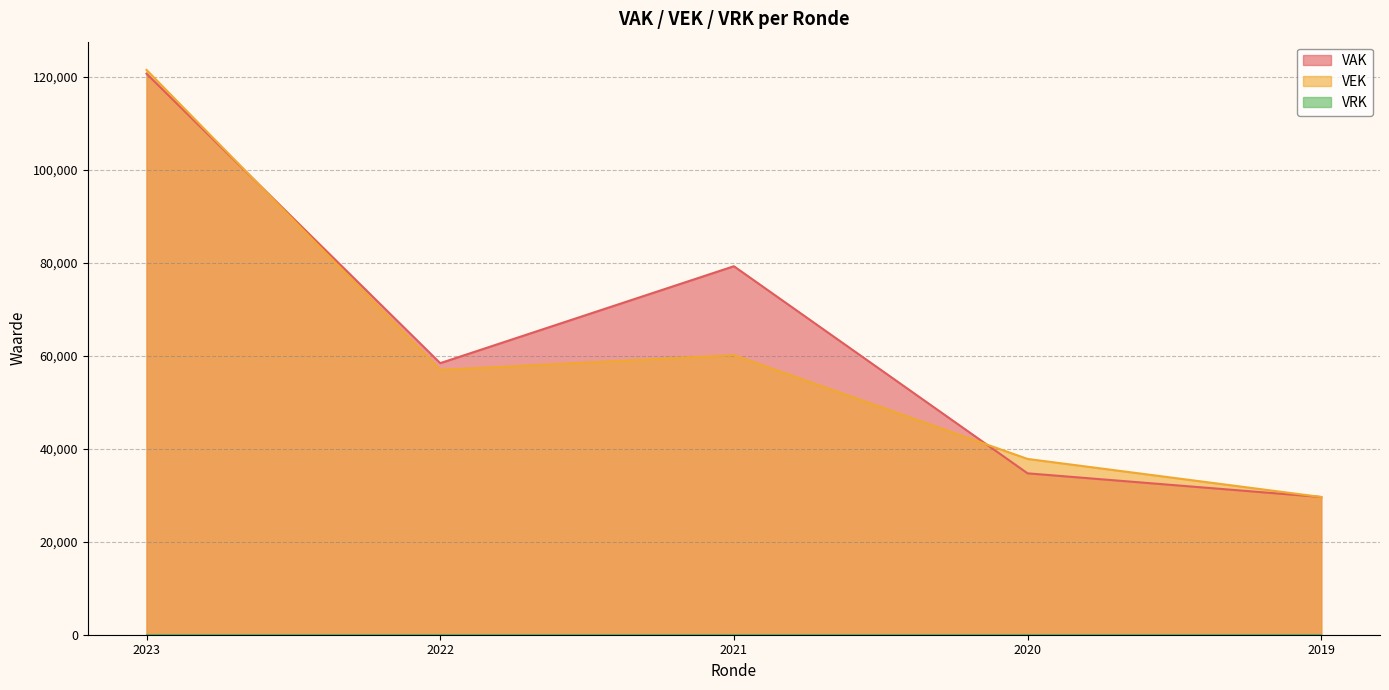

Which has a higher value, 2019 opmaak-goedgekeurd or 2022 uitvoering?

2022 uitvoering